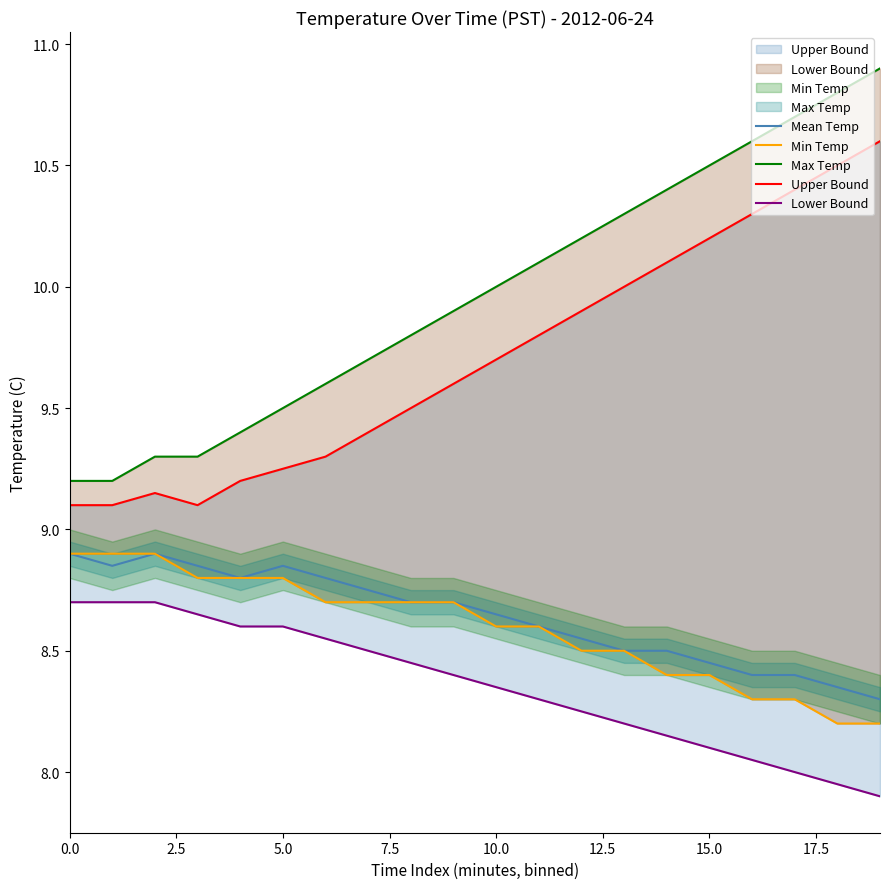

What is the highest value of the Mean Temp series?

8.9